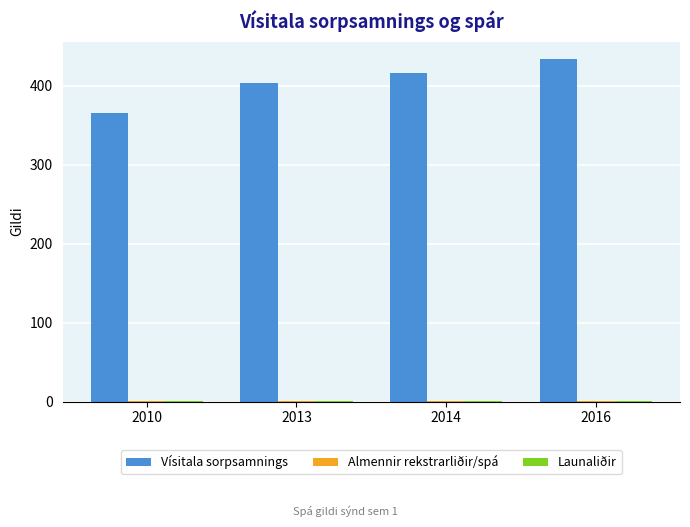

Where is Vísitala sorpsamnings nearest to the value 399?

2013